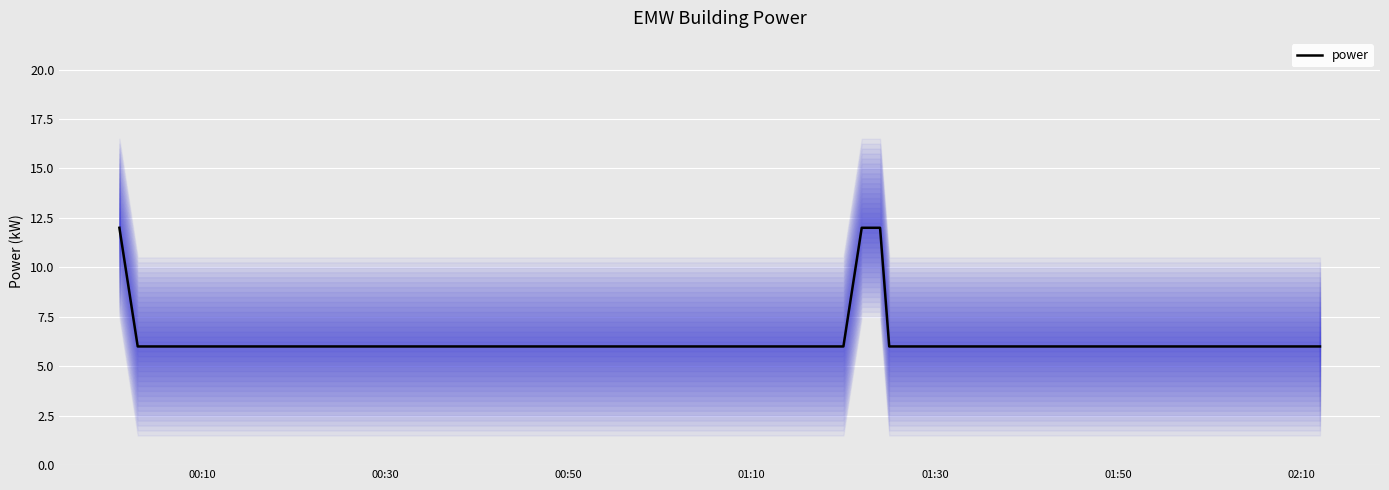

How many data points are above 6?

3